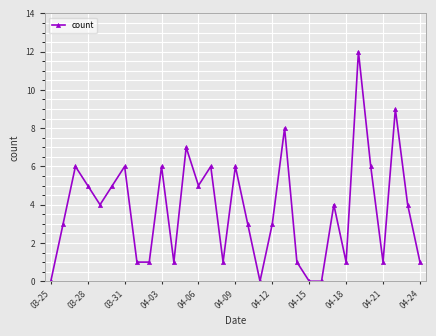

What is the value of the 10th point from the left?

6